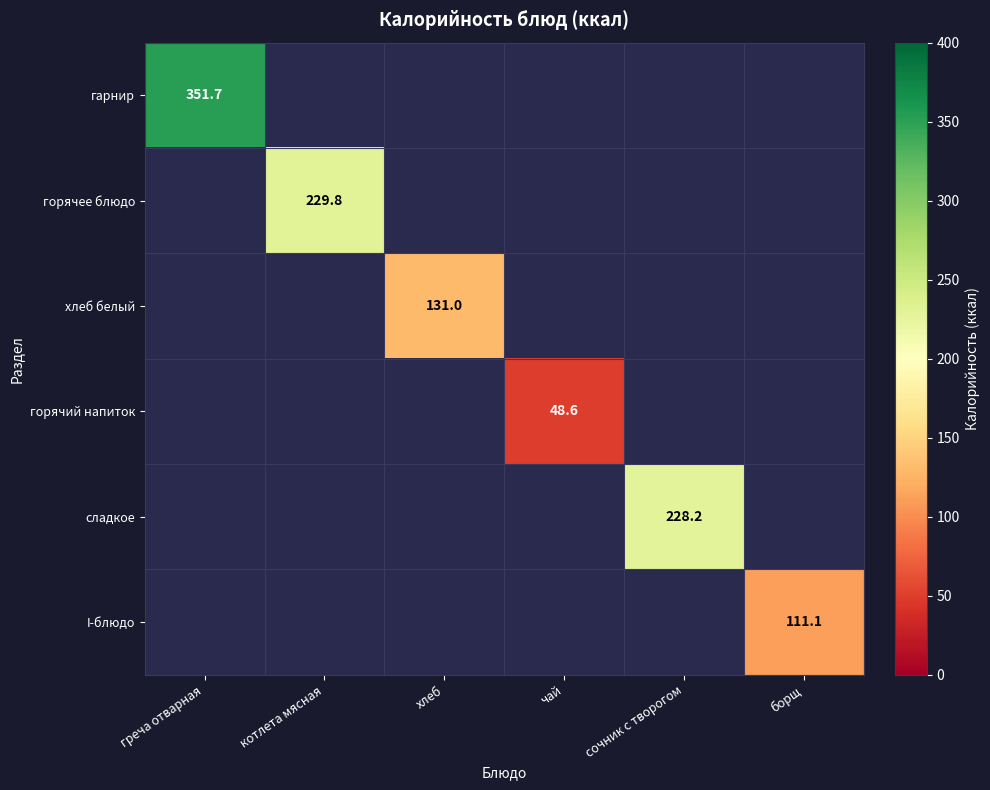

Where is гарнир nearest to the value 351?

греча отварная